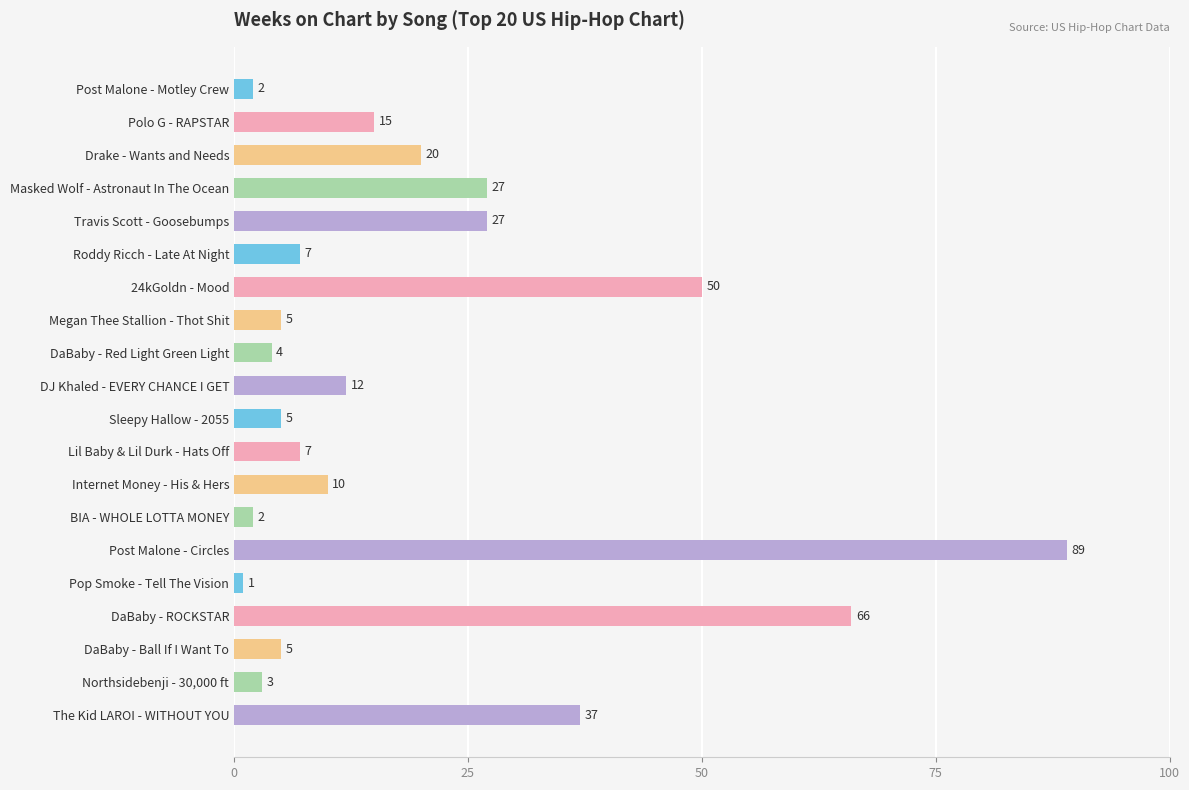

True or false: the data shows 4 at DJ Khaled - EVERY CHANCE I GET.

False